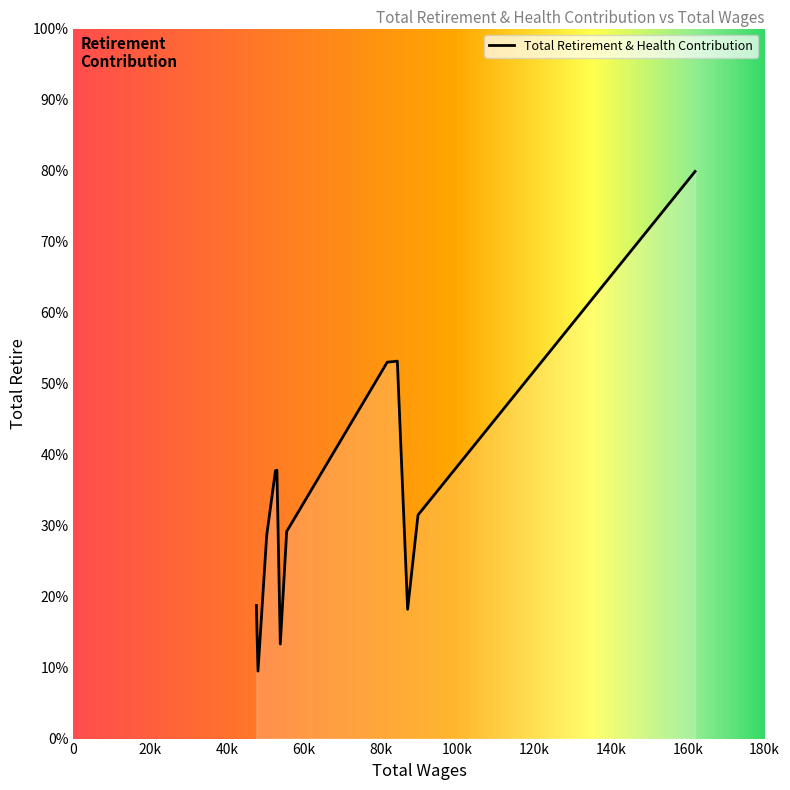

Is this an area chart (filled region under the line)?

Yes